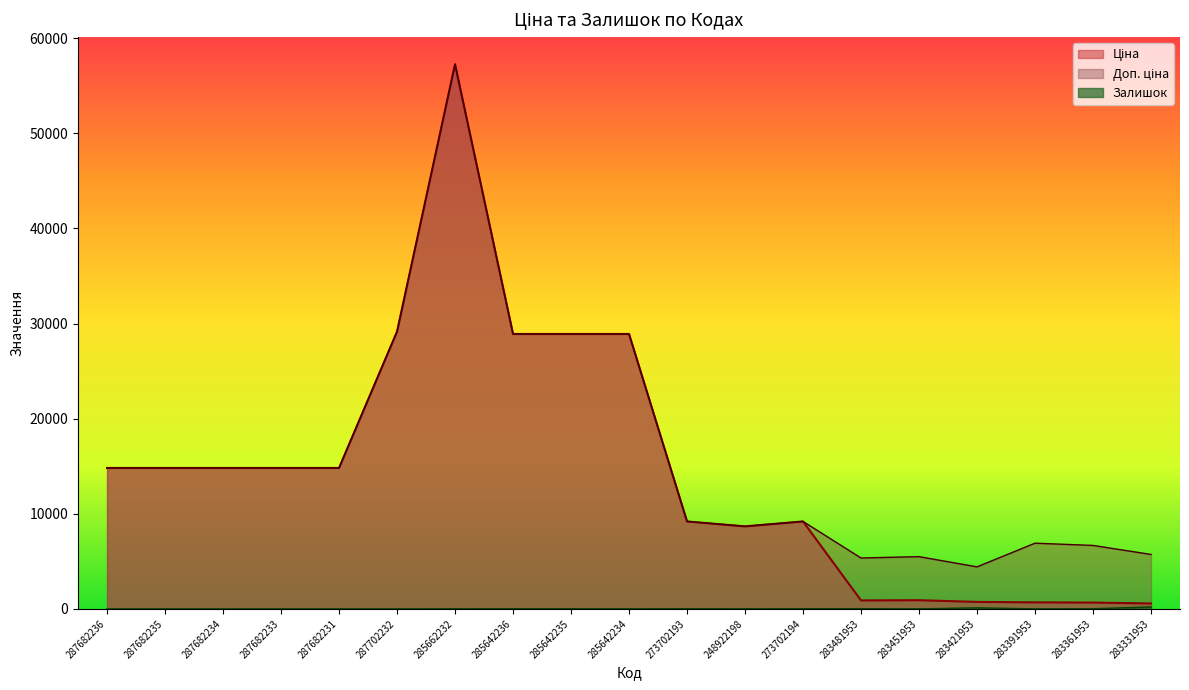

Where does the Залишок series first go above 11?

285662232